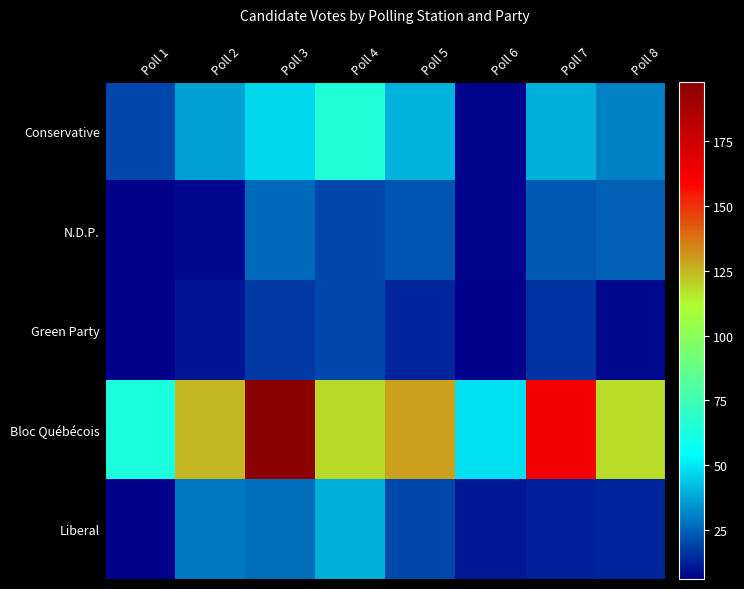

At which category does the chart reach its peak across all series?

Poll 3